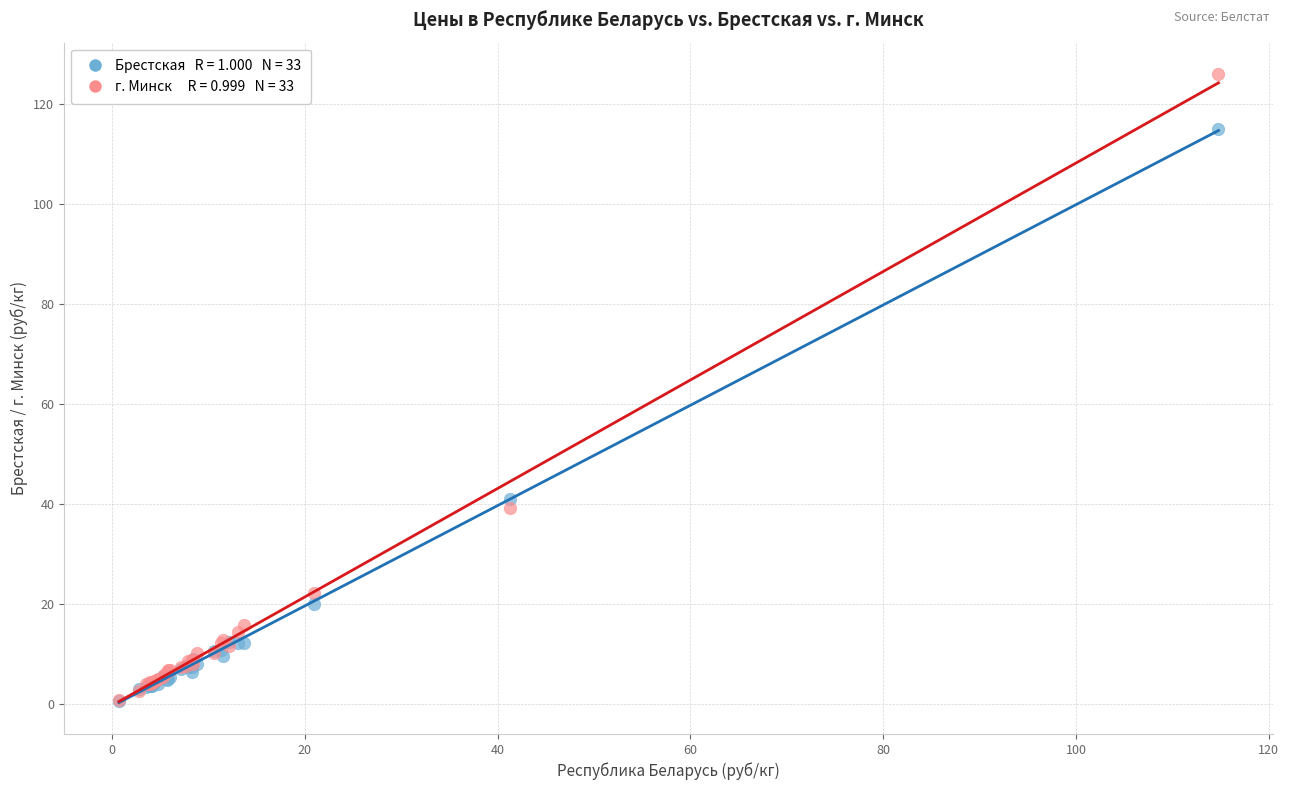

Across all series, what Y value is closest to 63?

41.0